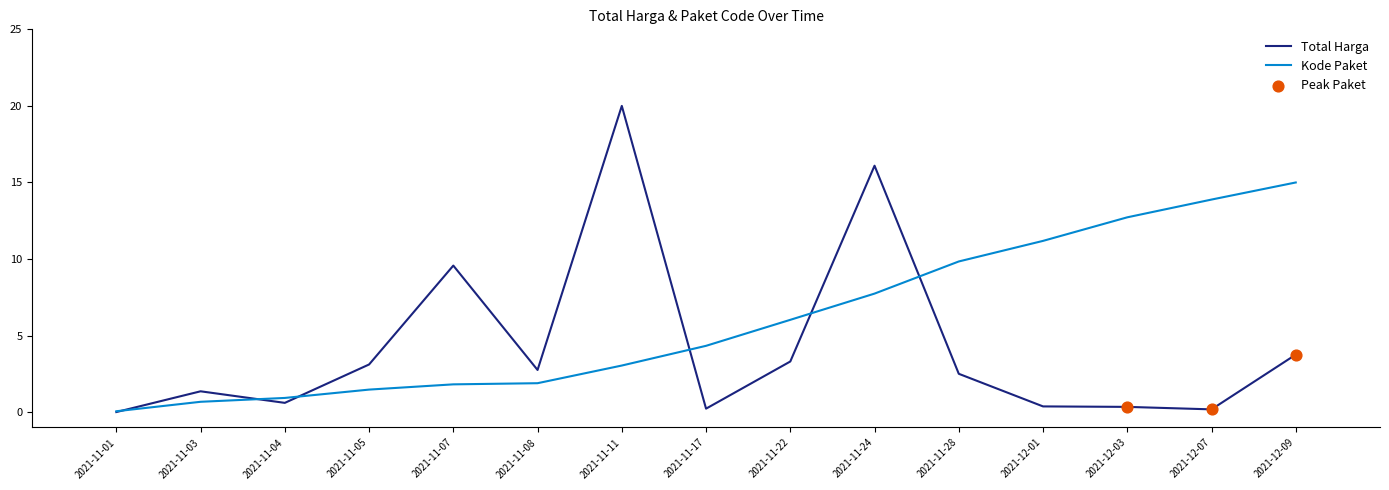

Between 2021-11-28 and 2021-12-09, which series saw the biggest shift?

Kode Paket